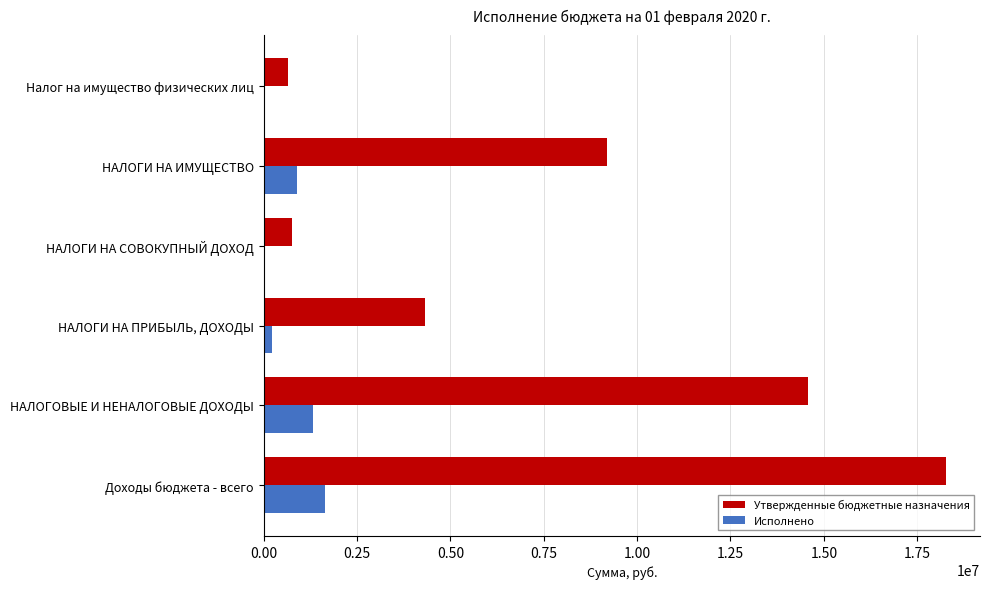

Where is Утвержденные бюджетные назначения nearest to the value 9460150?

НАЛОГИ НА ИМУЩЕСТВО